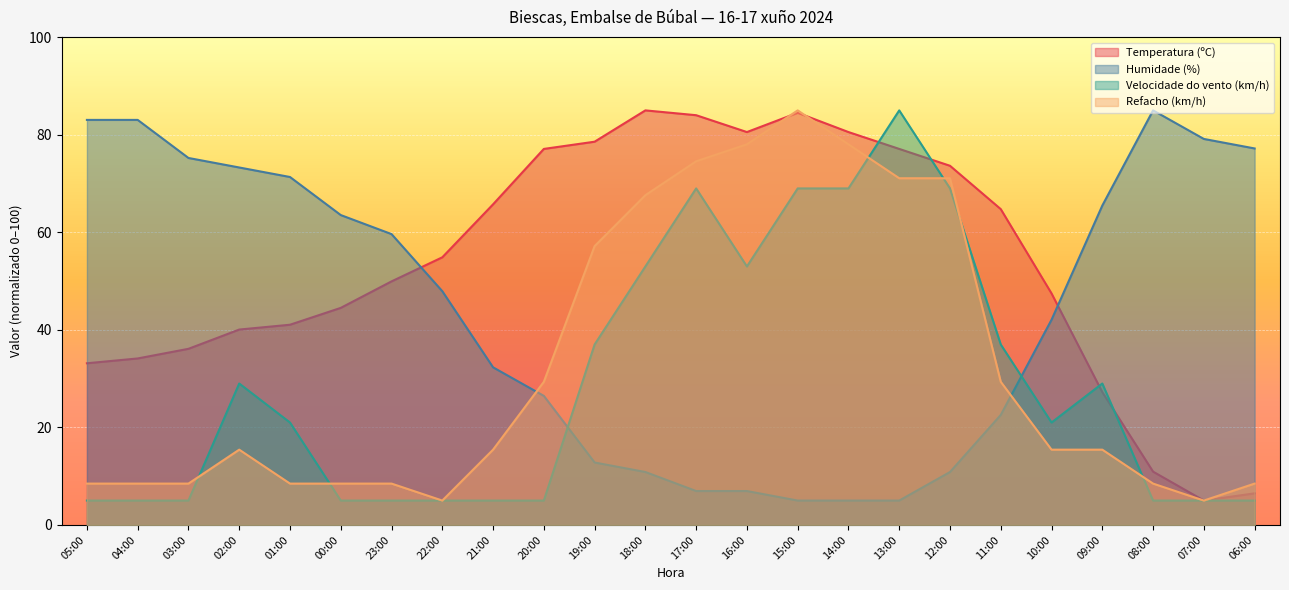

What value does the Velocidade do vento (km/h) series have at 07:00?

5.0